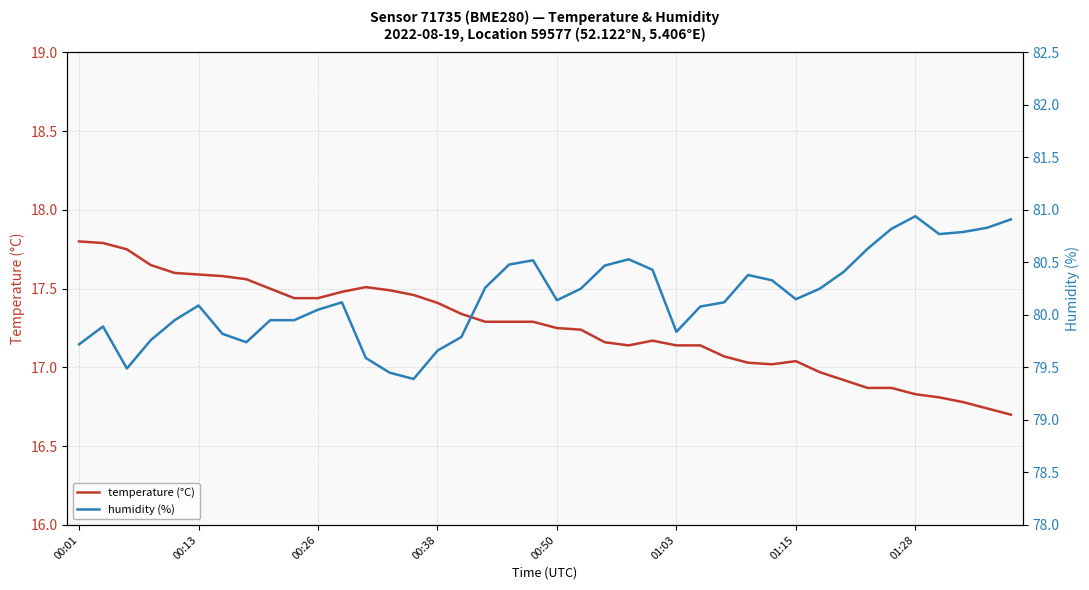

Which label corresponds to the smallest value in the chart?

39